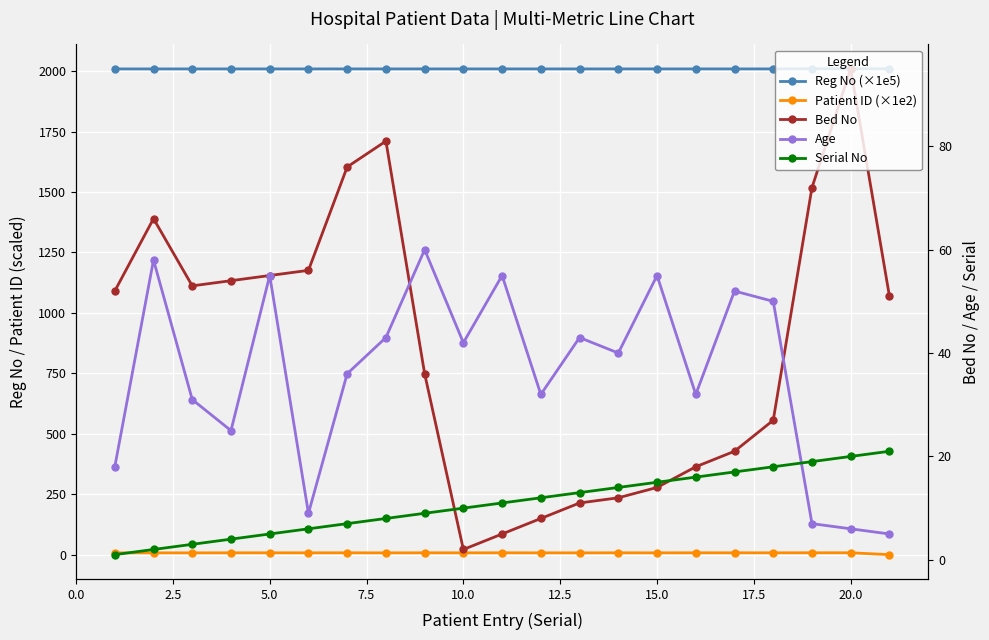

What are all the series names shown in the legend?

Reg No (×1e5), Patient ID (×1e2), Bed No, Age, Serial No